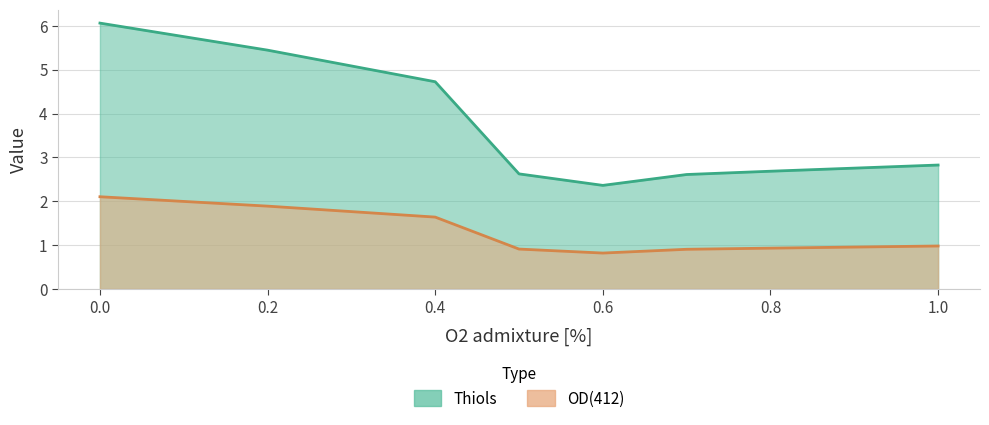

What is the difference between the maximum and minimum values in the Thiols series?

1.3